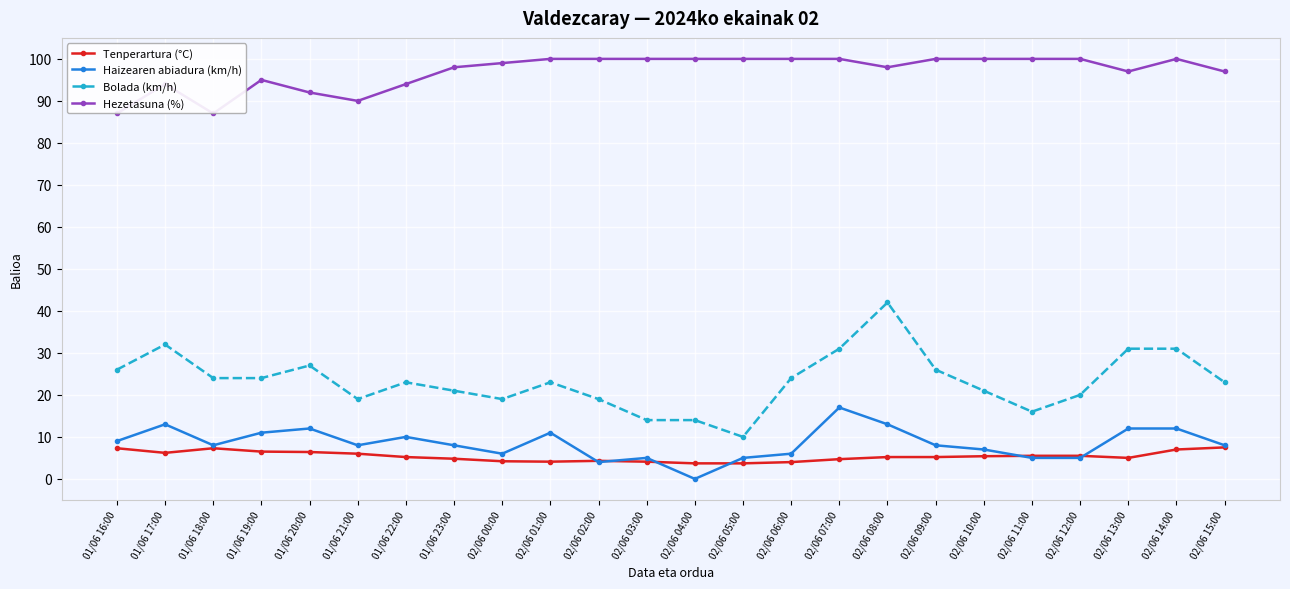

Rank the series by their maximum value, from lowest to highest.

Tenperartura (°C), Haizearen abiadura (km/h), Bolada (km/h), Hezetasuna (%)